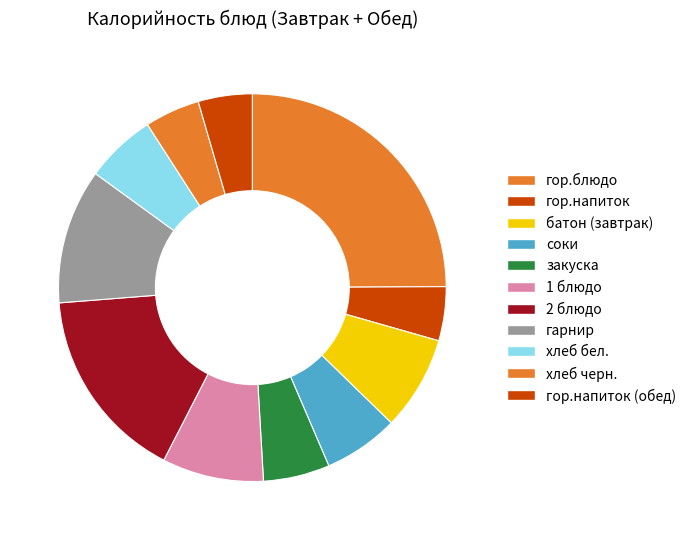

Rank the categories by value from highest to lowest.

гор.блюдо, 2 блюдо, гарнир, 1 блюдо, батон (завтрак), соки, хлеб бел., закуска, хлеб черн., гор.напиток, гор.напиток (обед)